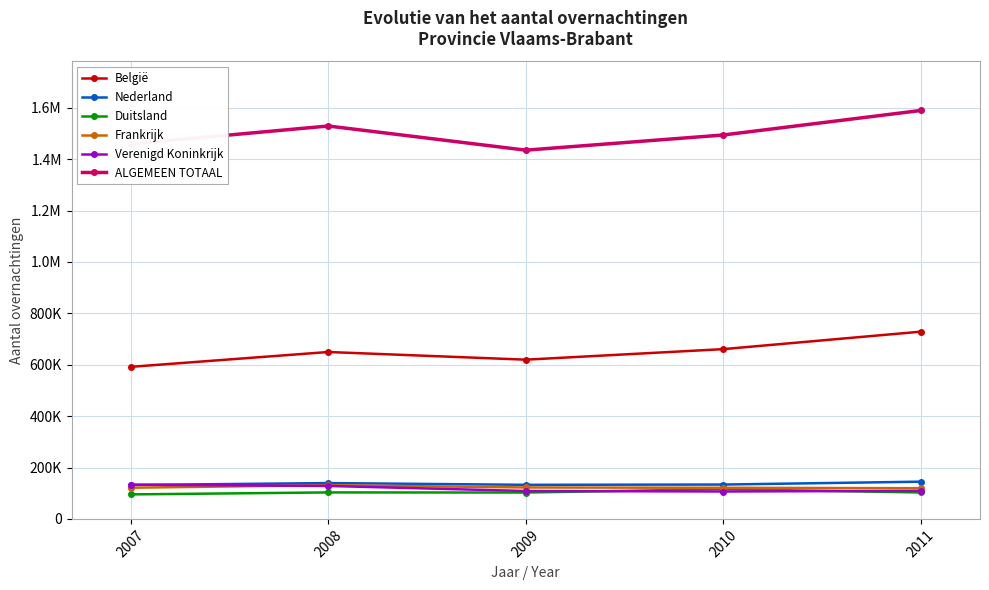

Reading left to right, transcribe all the data shown in this chart.

België: 591837	649593	619728	660742	728725
Nederland: 131942	139456	132665	133734	144872
Duitsland: 95386	103029	102605	115788	102821
Frankrijk: 121255	131455	122358	121075	119454
Verenigd Koninkrijk: 133325	128192	108615	106644	109262
ALGEMEEN TOTAAL: 1459292	1529183	1435153	1494187	1589607